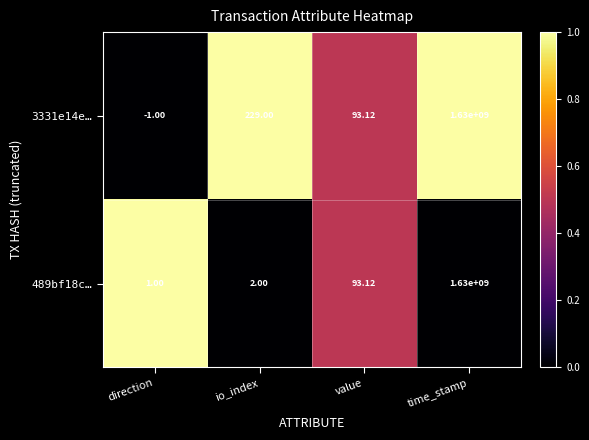

Count the number of categories in the chart.

4